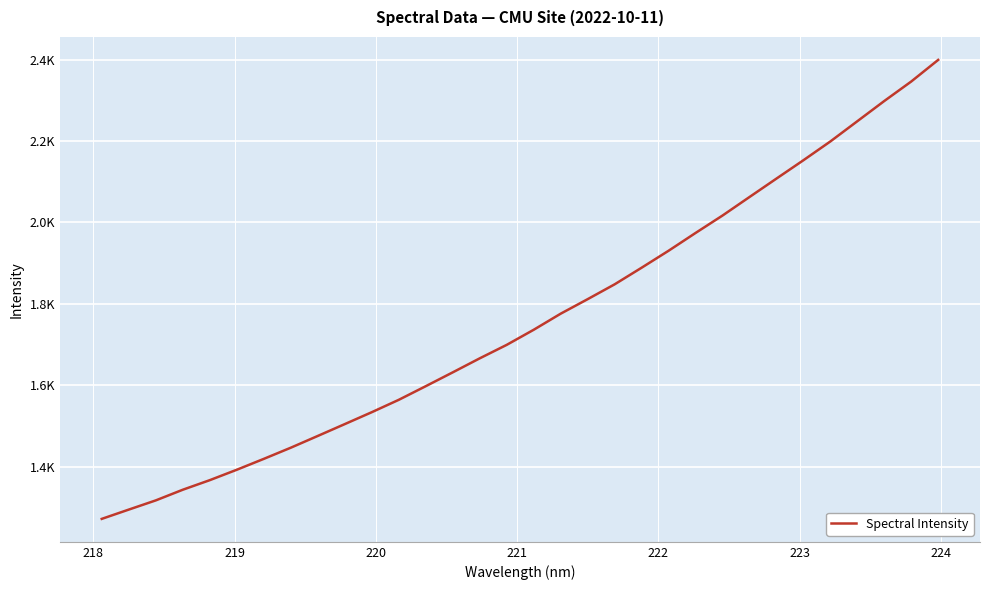

What is the difference between the second highest and minimum values?

1073.4